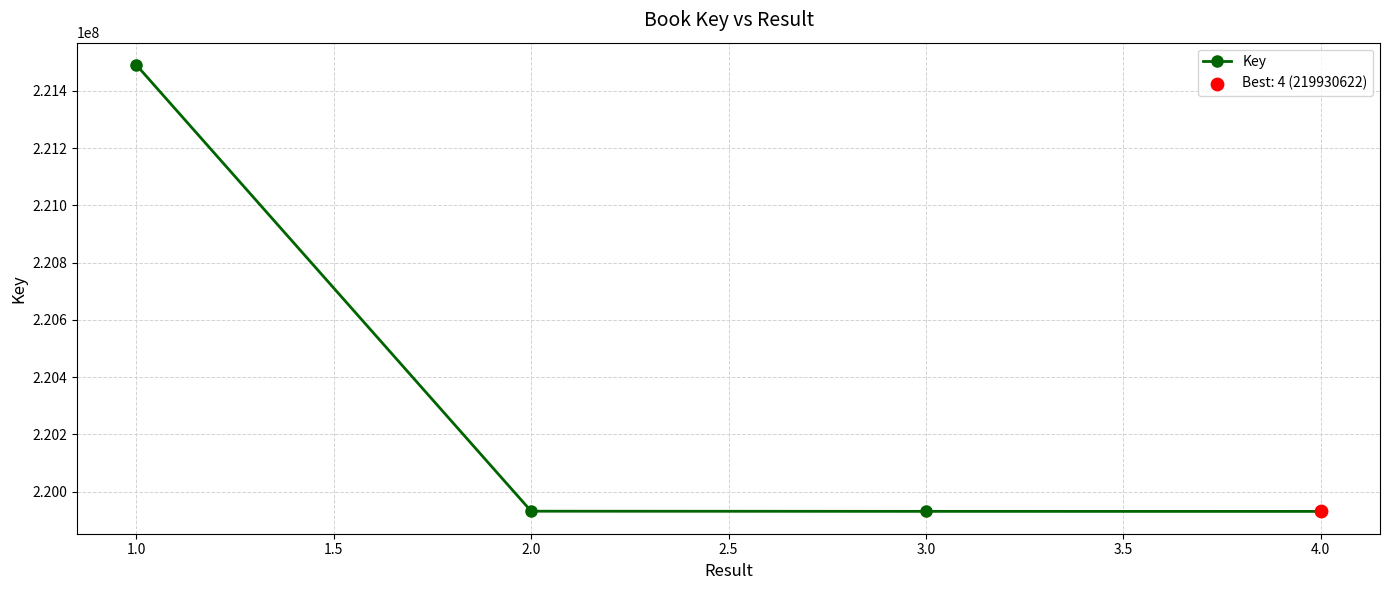

Approximately how many times larger is the value at 1.0 compared to 3.0?

1.0